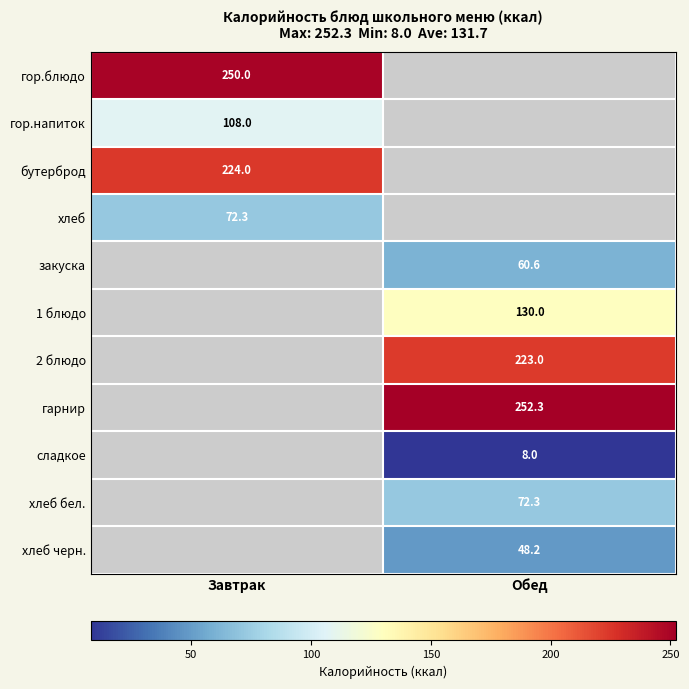

True or false: хлеб черн. has a value of 80.8 at Обед.

False